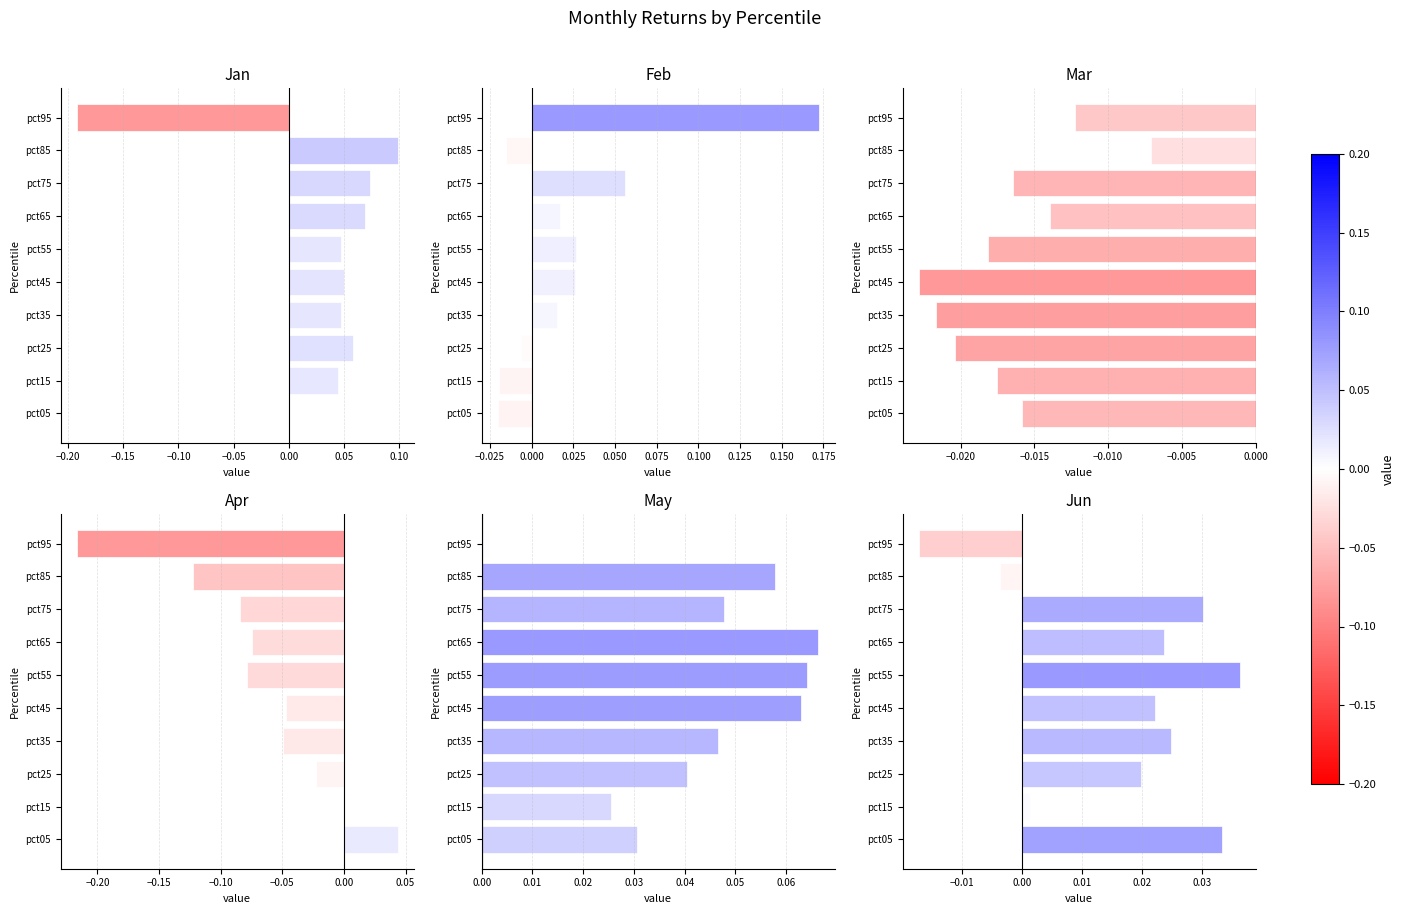

Which series has the largest range (max minus min)?

Jan